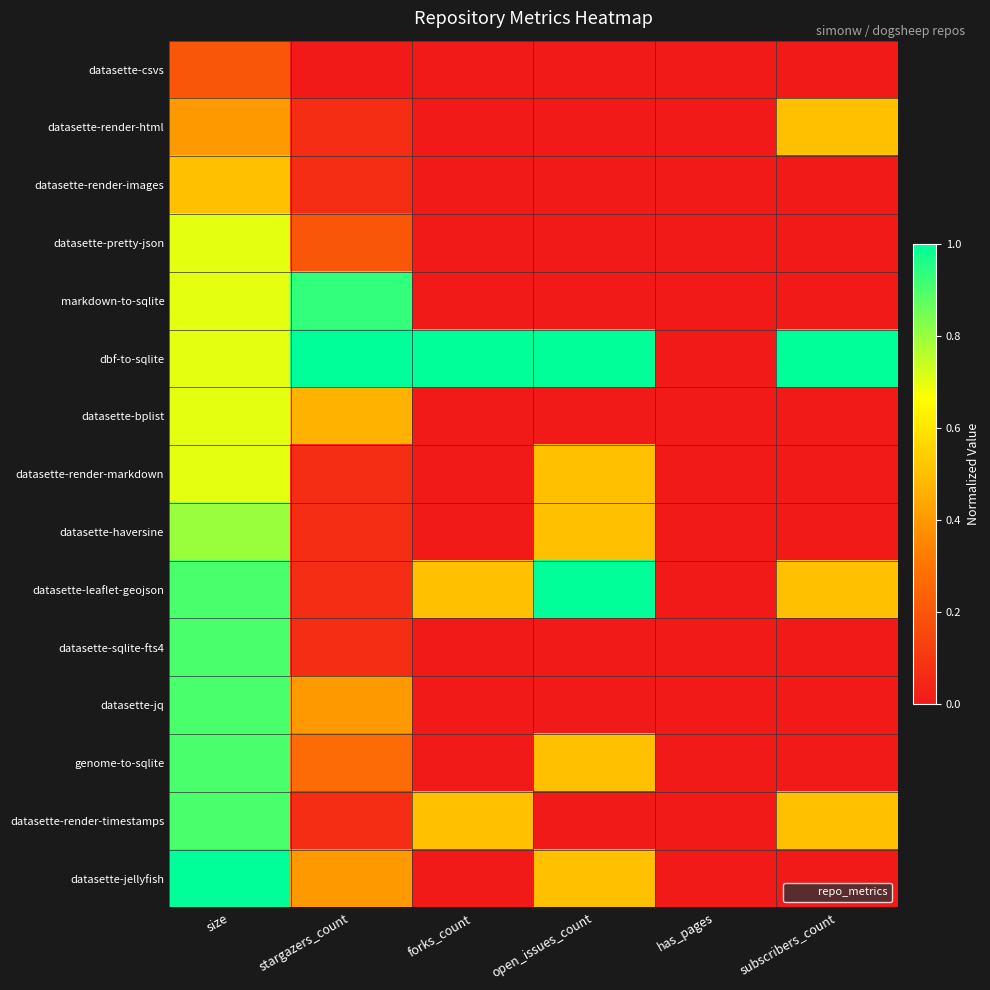

Which series has the largest range (max minus min)?

dbf-to-sqlite